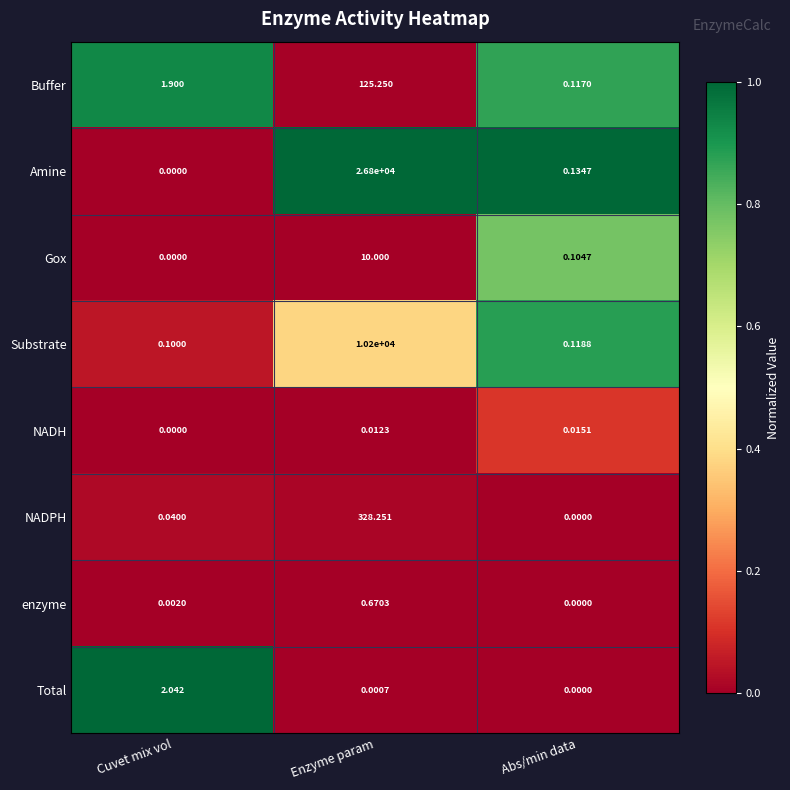

Rank the series at Enzyme param from lowest to highest value.

Total, NADH, enzyme, Gox, Buffer, NADPH, Substrate, Amine